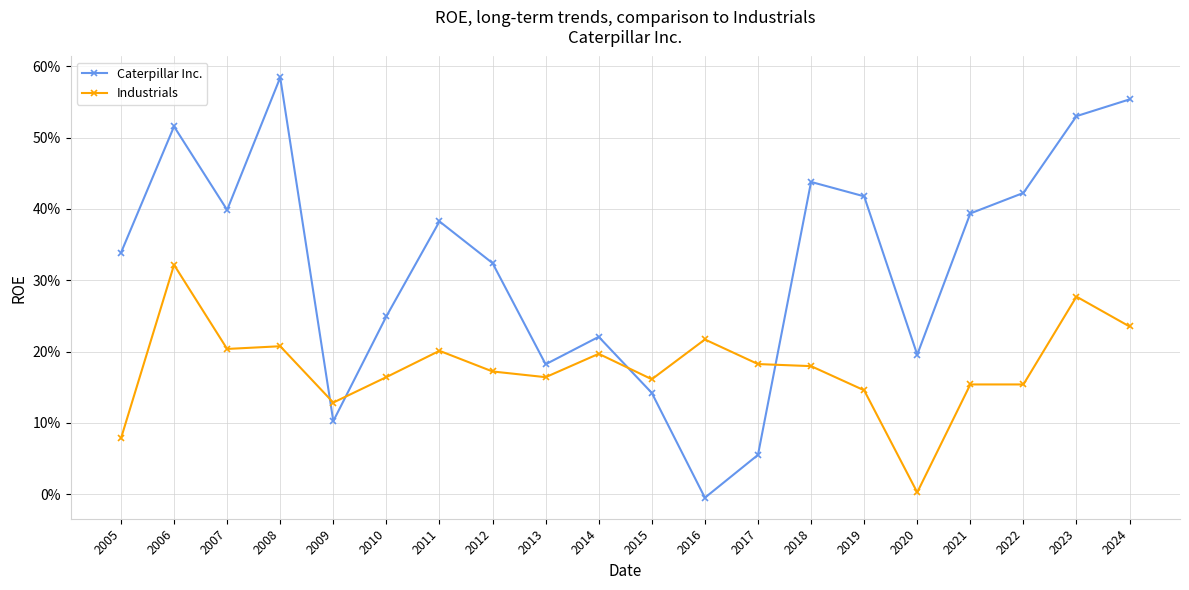

Is this an area chart (filled region under the line)?

No